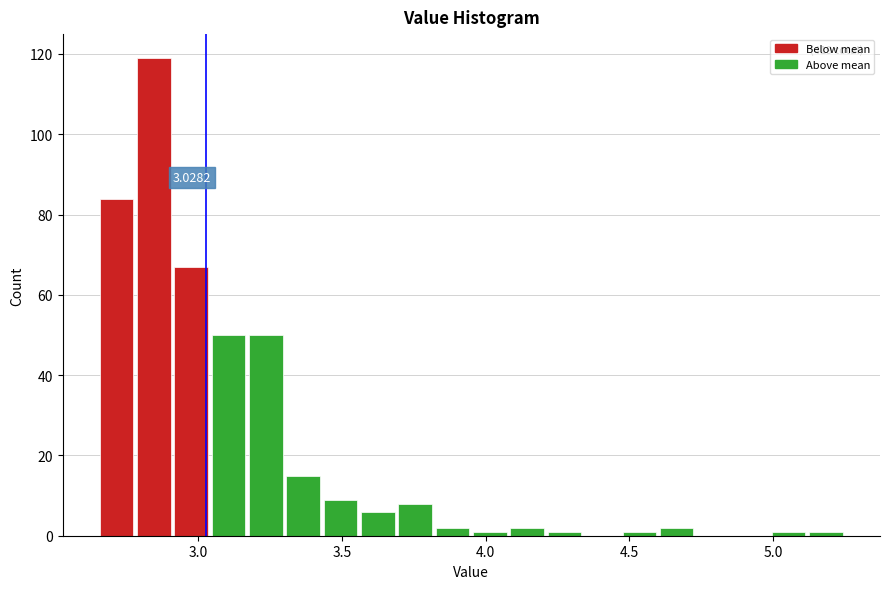

Read against the x-axis, roughly where is the centre of the tallest bar?

2.85